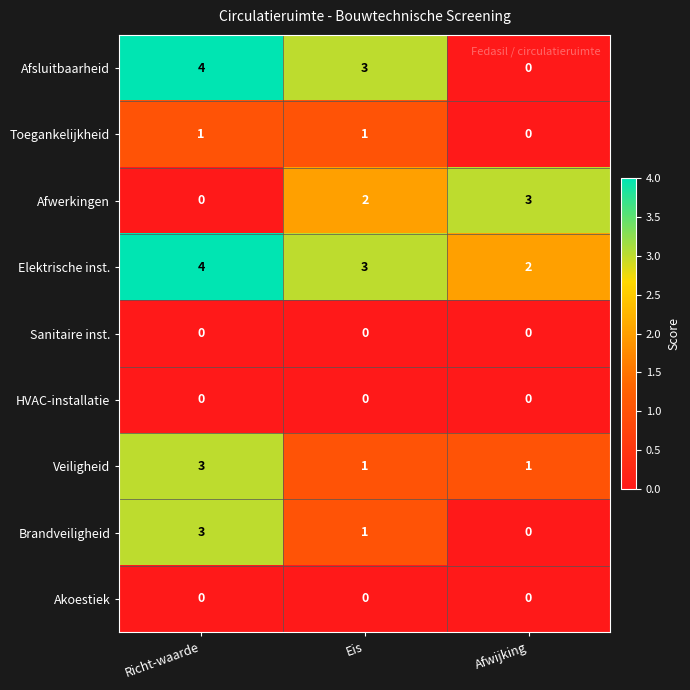

The value of Afwerkingen at Afwijking is 5. True or false?

False